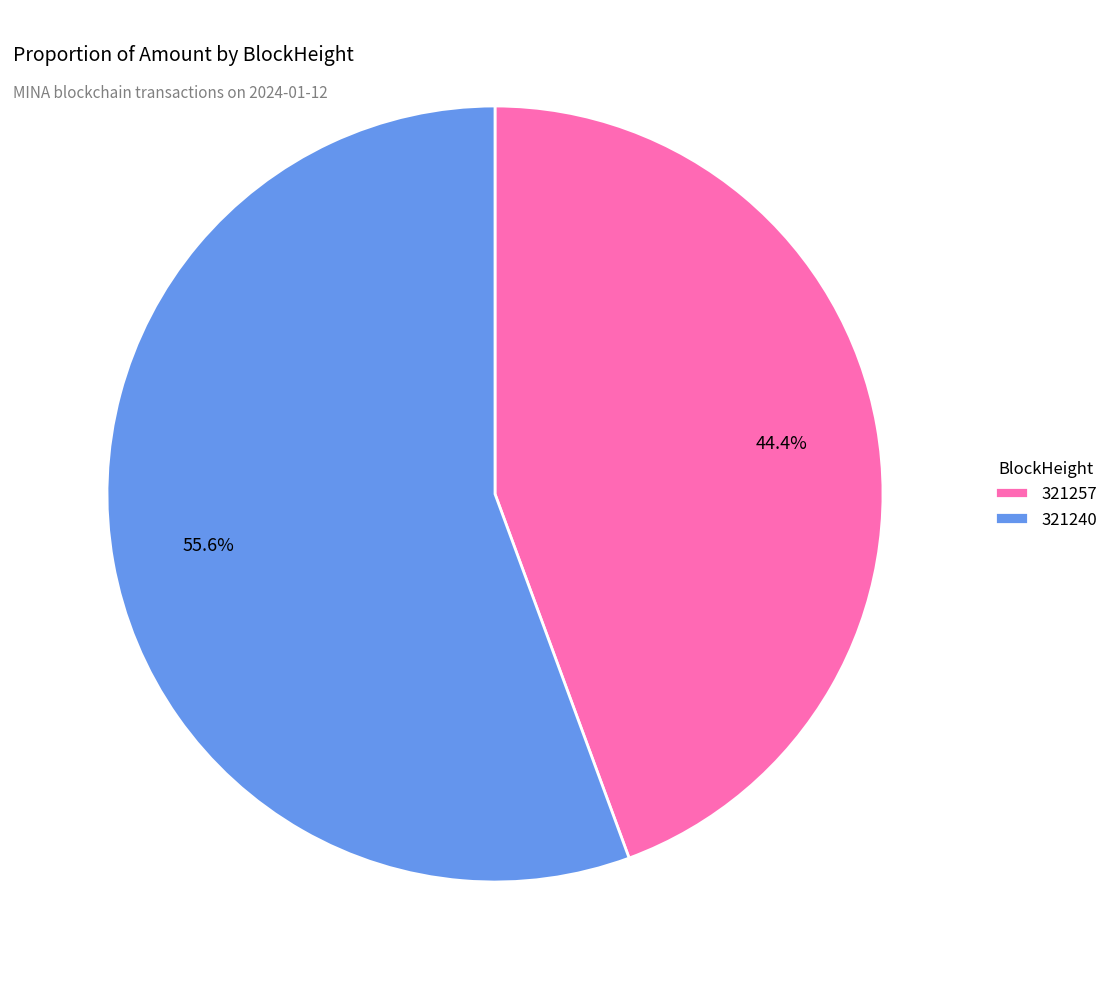

What percentage is the 321240 slice, to the nearest percent?

56%